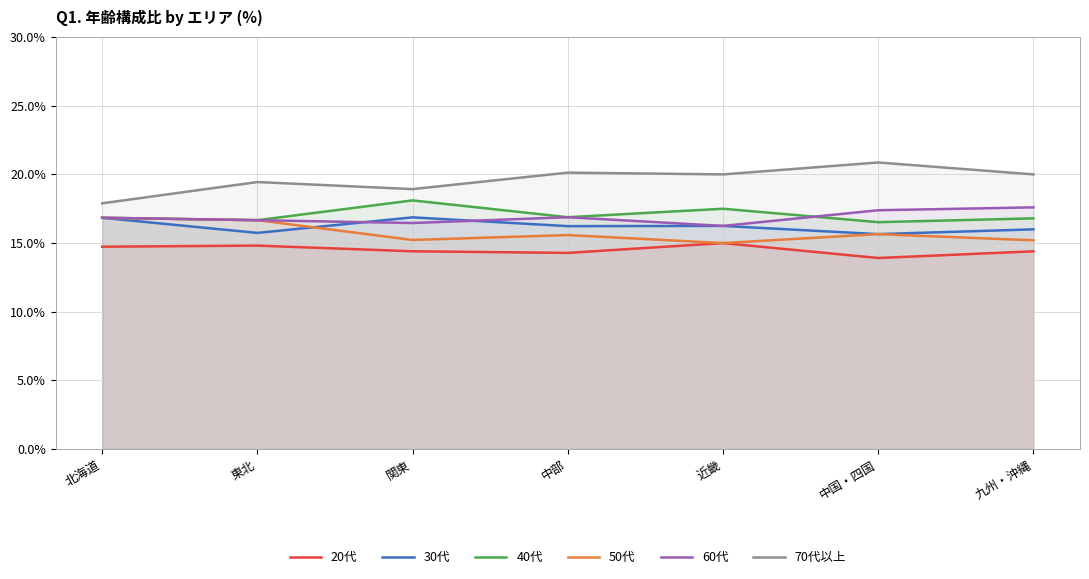

What is the minimum value for 40代?

16.5